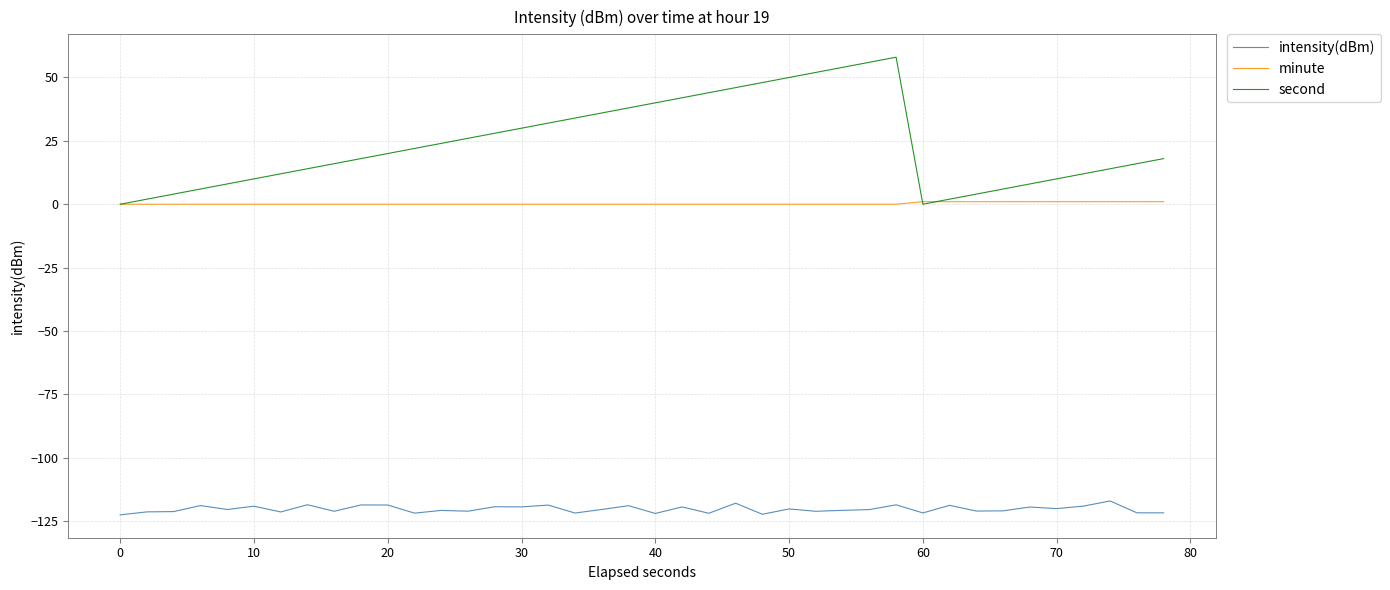

What are all the series names shown in the legend?

intensity(dBm), minute, second